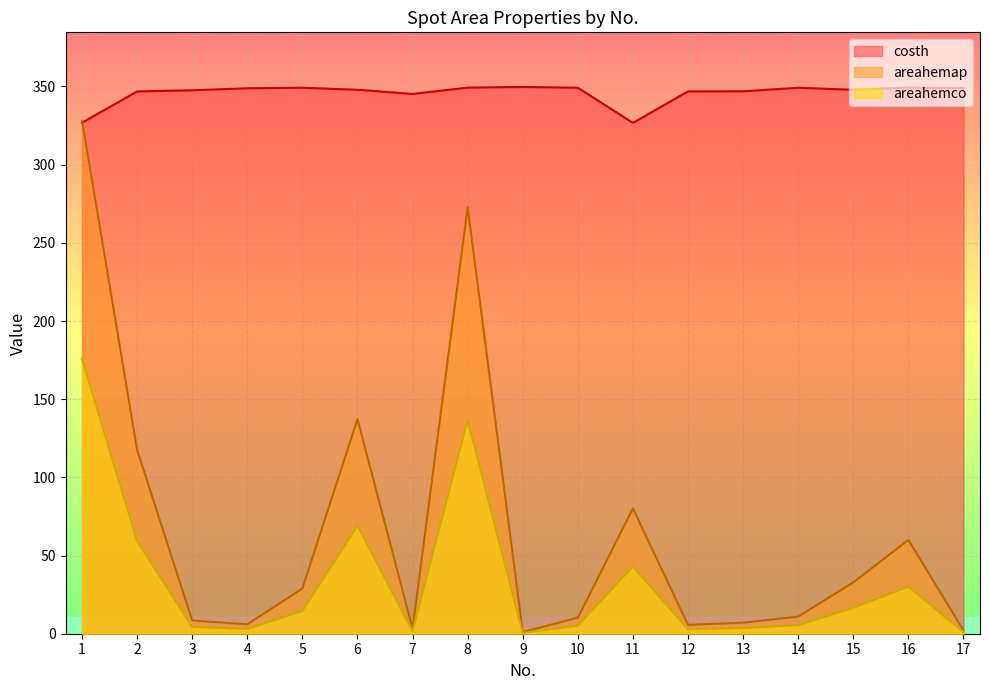

Reading right to left, extract all data points from this chart.

costh: 348.9	349.3	347.9	349.2	346.9	346.8	326.7	349.2	349.7	349.3	345.2	347.9	349.2	348.8	347.6	346.8	326.8
areahemap: 2.1	60.0	32.8	10.9	7.1	5.6	80.1	10.2	1.1	272.8	3.2	137.3	28.9	6.0	8.5	117.5	328.2
areahemco: 1.1	30.1	16.5	5.5	3.6	2.8	42.9	5.1	0.5	136.7	1.6	69.0	14.5	3.0	4.3	59.3	175.7